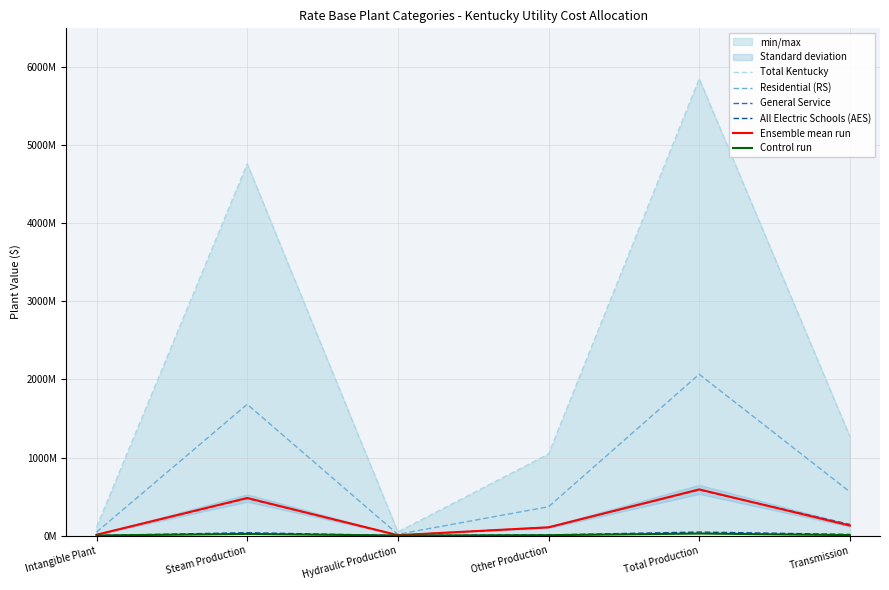

True or false: General Service and Residential (RS) cross at least once.

False